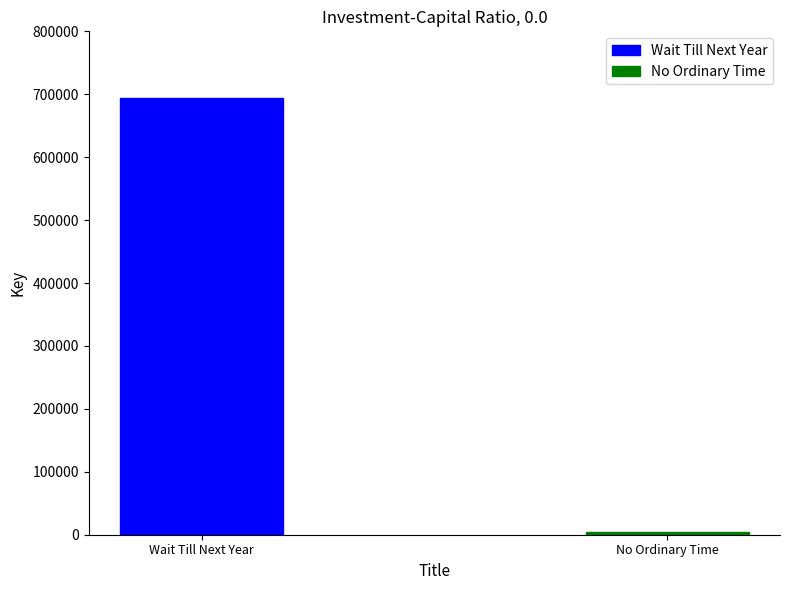

The chart shows a value of 478247 at Wait Till Next Year. True or false?

False